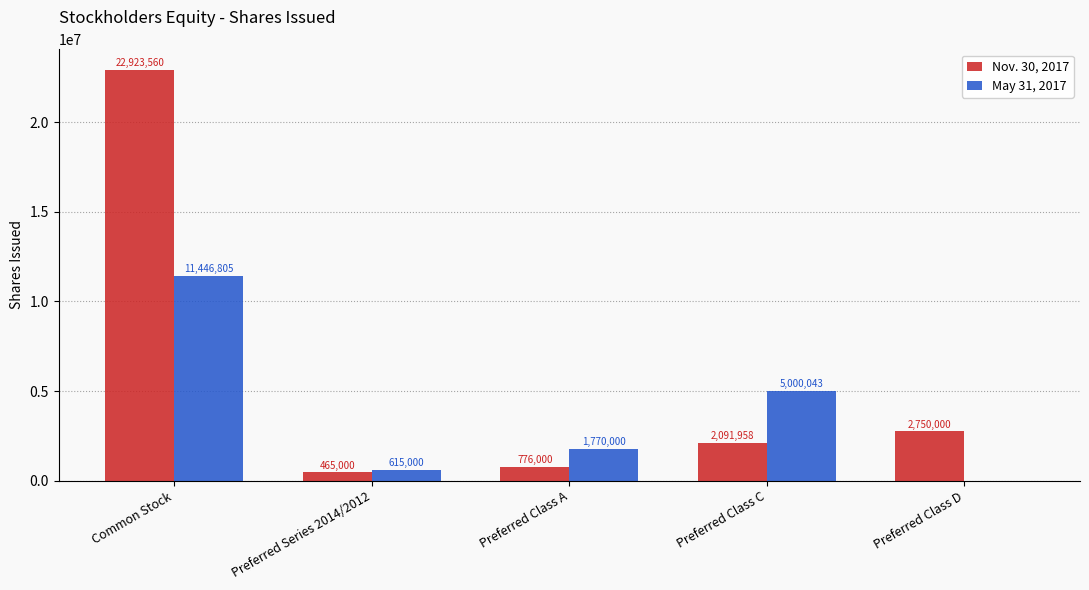

At which label is Nov. 30, 2017 closest to 11694280?

Preferred Class D